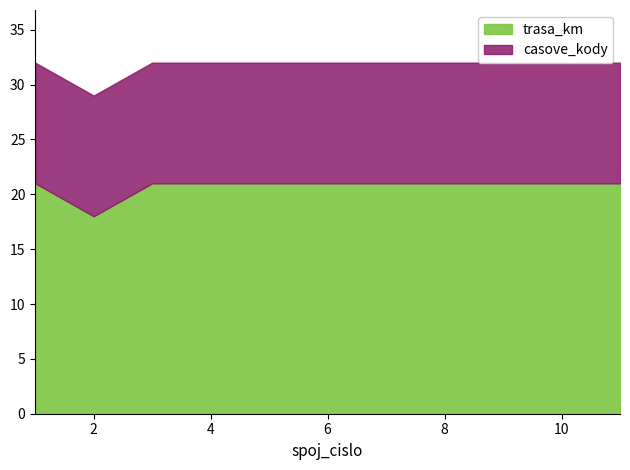

At which category is the sum across all series the highest?

11